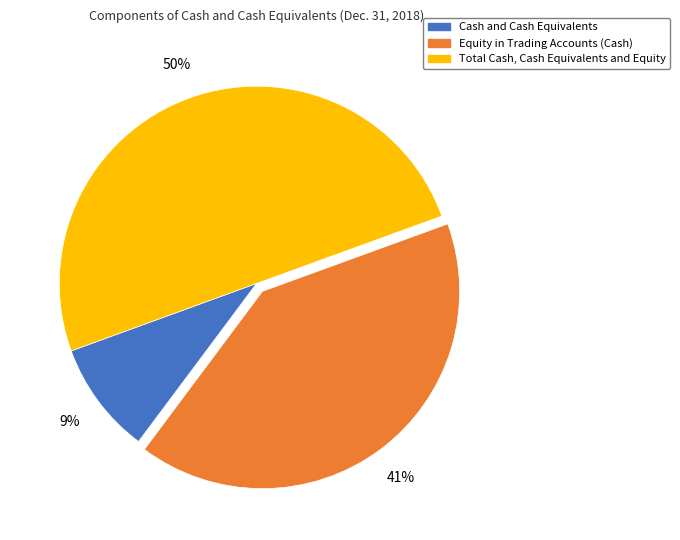

True or false: Equity in Trading Accounts (Cash) accounts for 41% of the total.

True